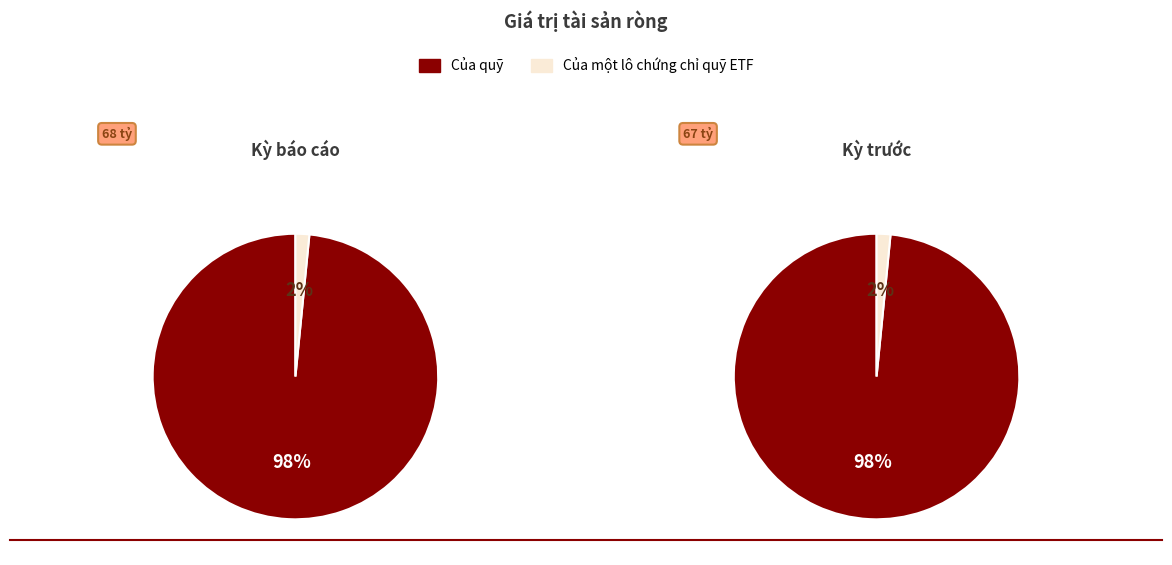

How much of the chart is everything except Kỳ báo cáo?

49.8%